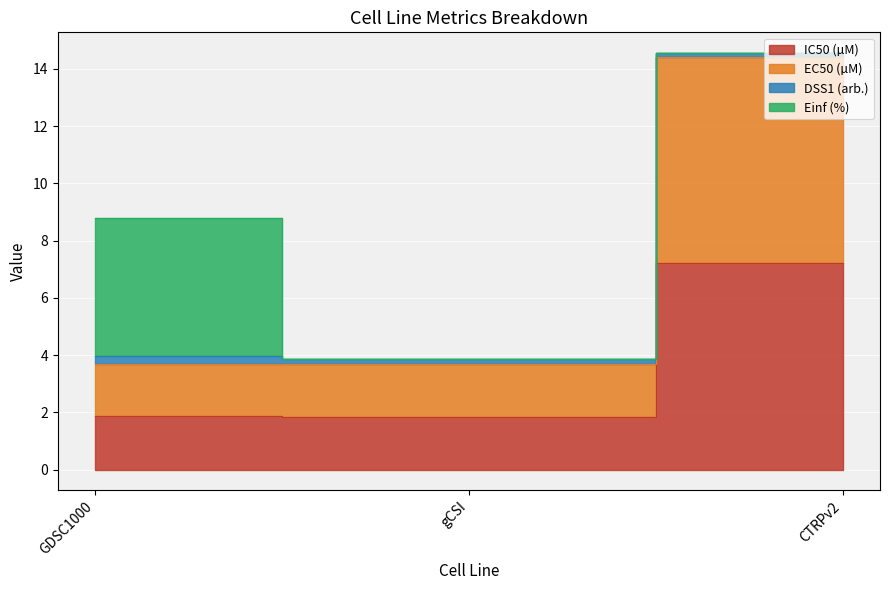

The value of IC50 (µM) at GDSC1000 is 1.9. True or false?

True